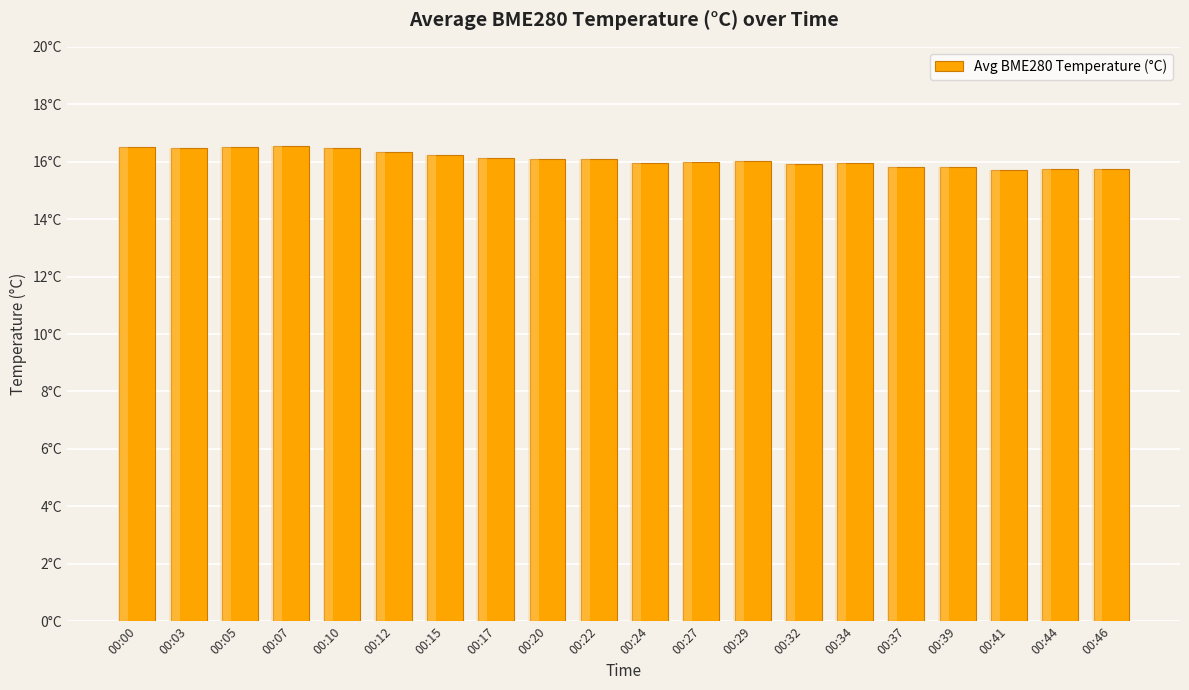

The value at 00:39 is 15.8. True or false?

True